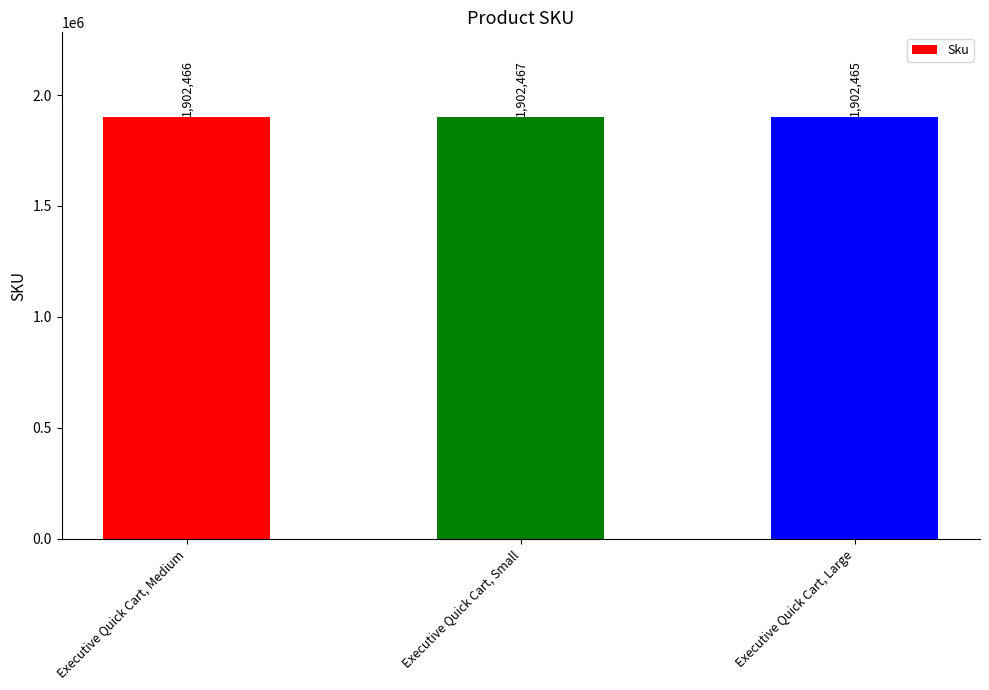

What position from the left is Executive Quick Cart, Small?

2